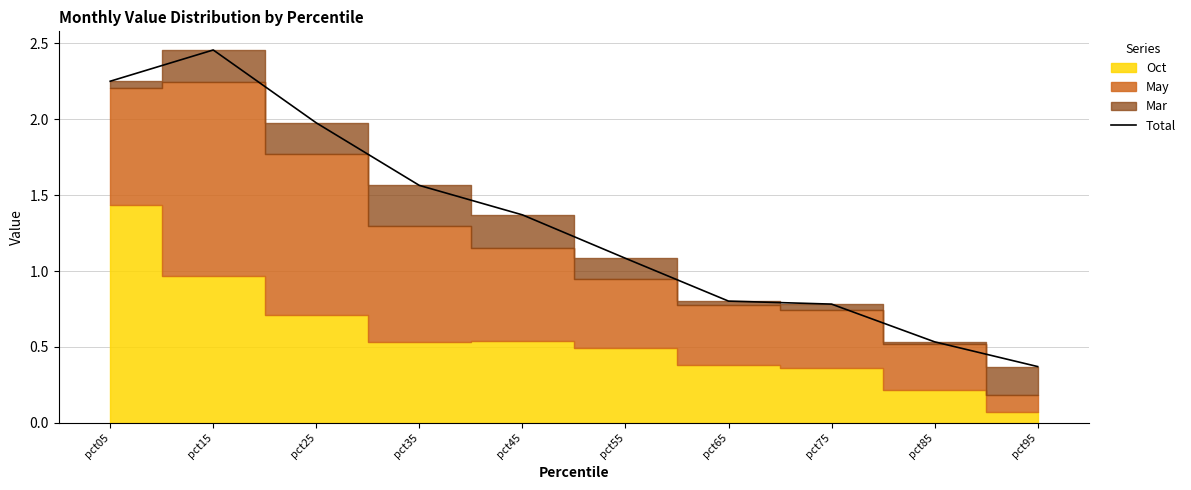

Does the chart have visible grid lines?

Yes